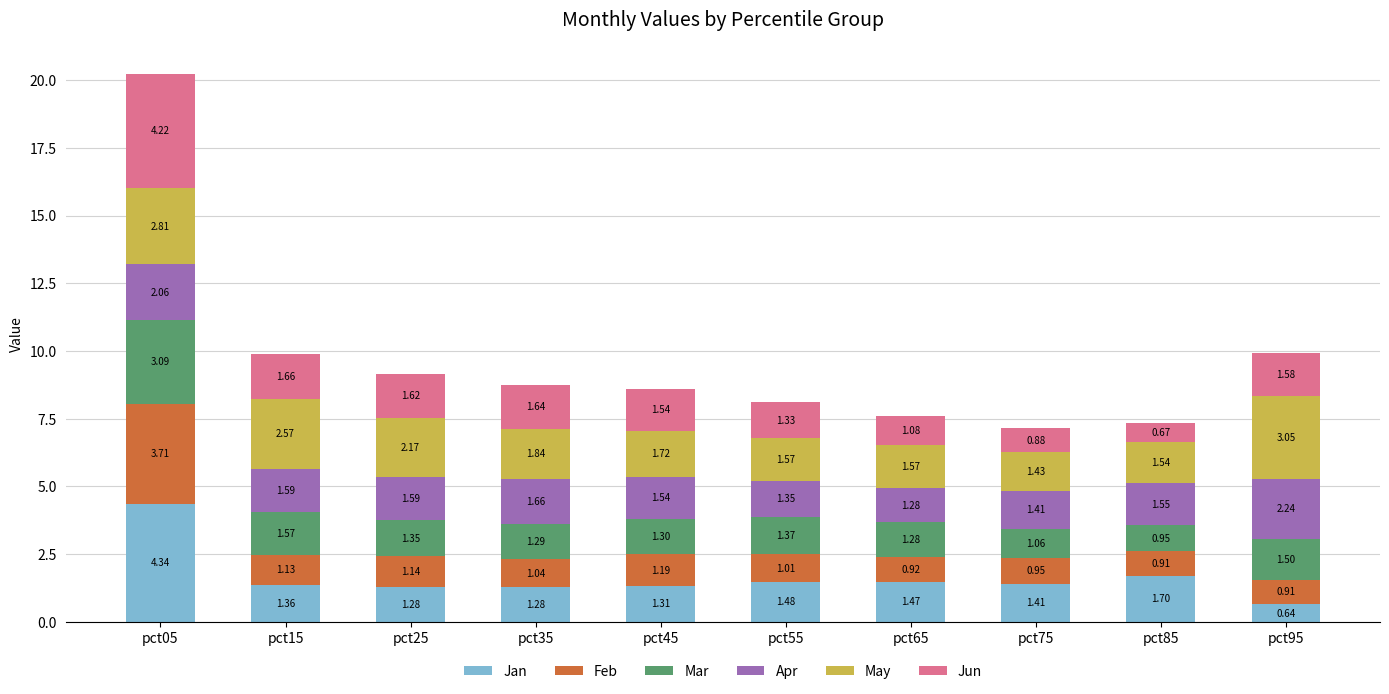

How many bars are there in total?

10